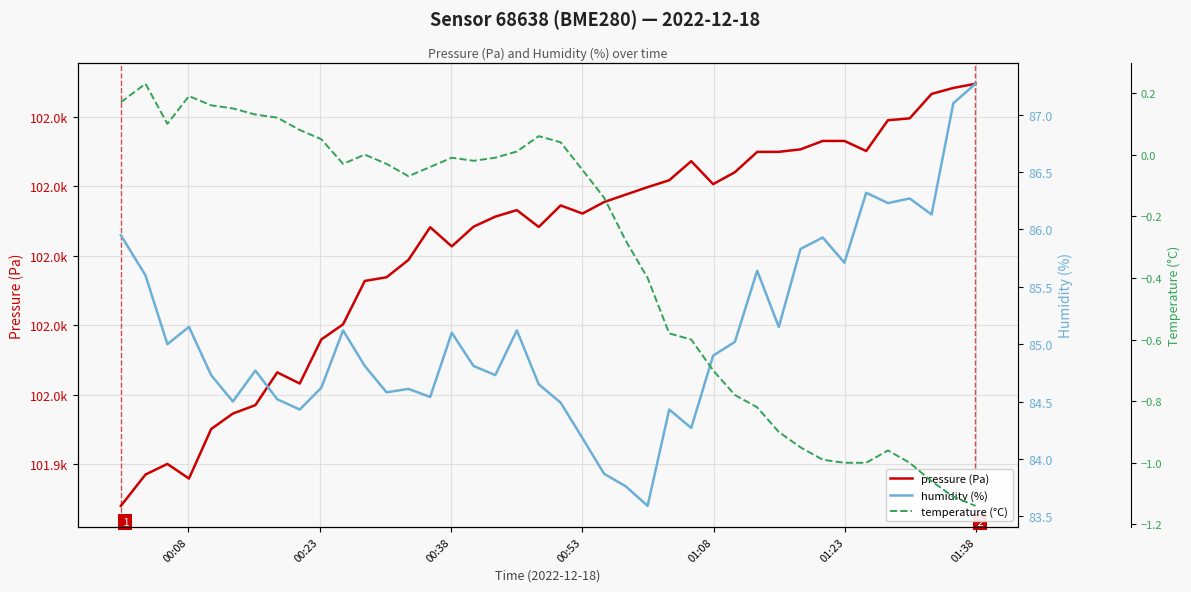

True or false: temperature (°C) and pressure (Pa) cross at least once.

False